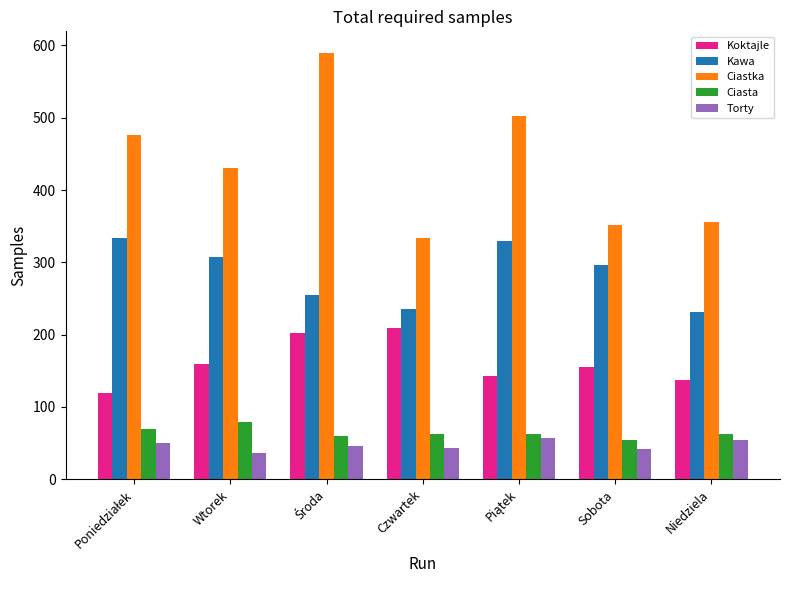

What is the difference between the maximum and minimum values in the Koktajle series?

89